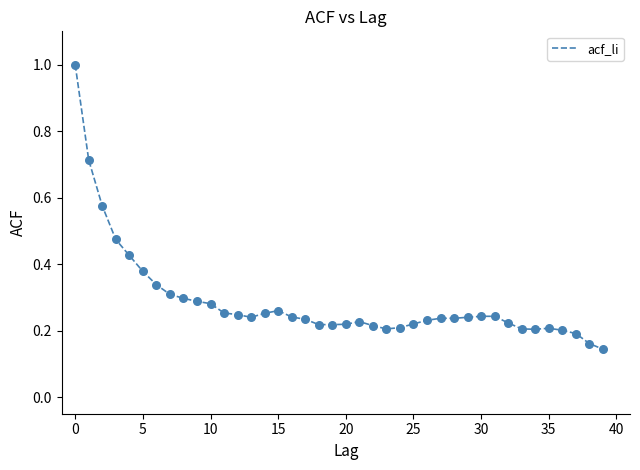

What is the difference between the maximum and minimum values?

0.9